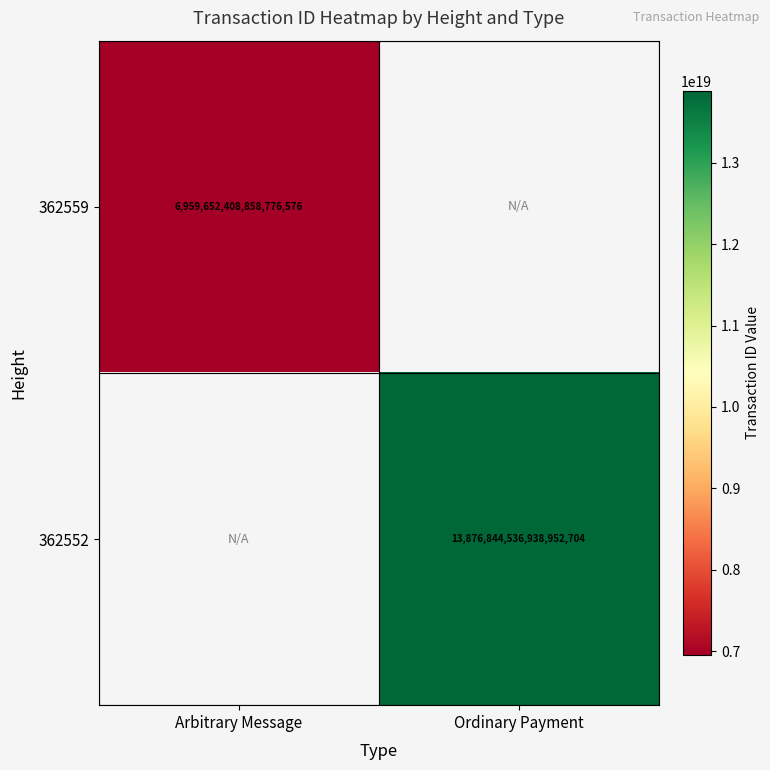

Is it true that 362552 equals 4342896681957220352 at Ordinary Payment?

False